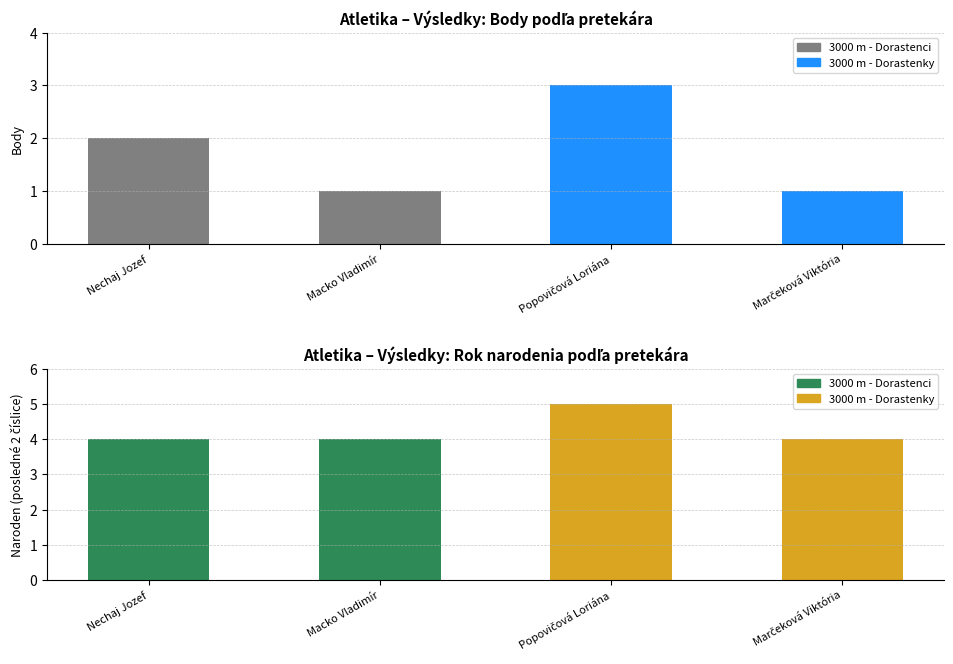

Rank the categories by Body value from lowest to highest.

Macko Vladimír, Marčeková Viktória, Nechaj Jozef, Popovičová Loriána